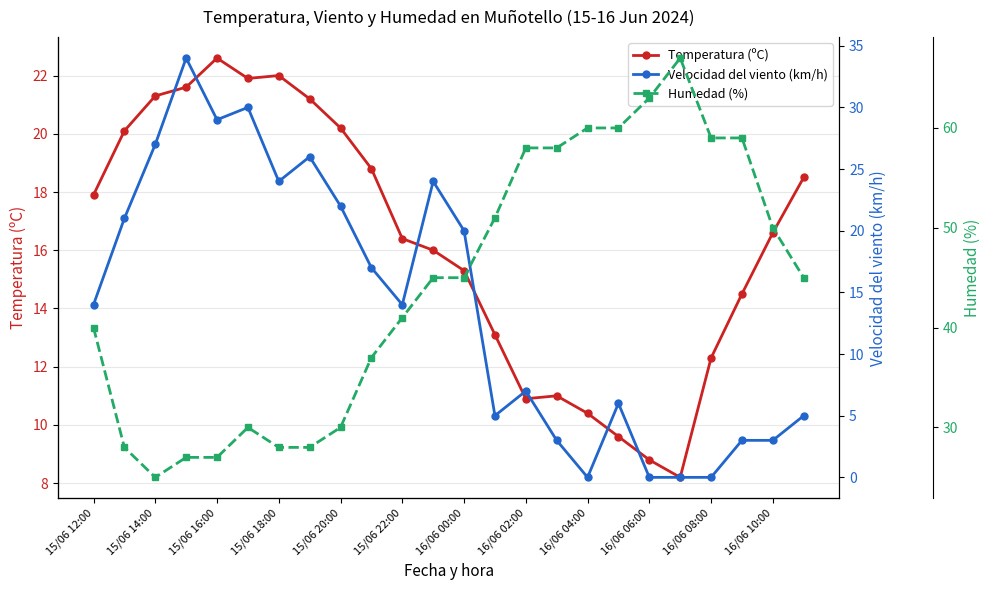

The Temperatura (ºC) series shows 6.3 at 15/06 22:00. True or false?

False